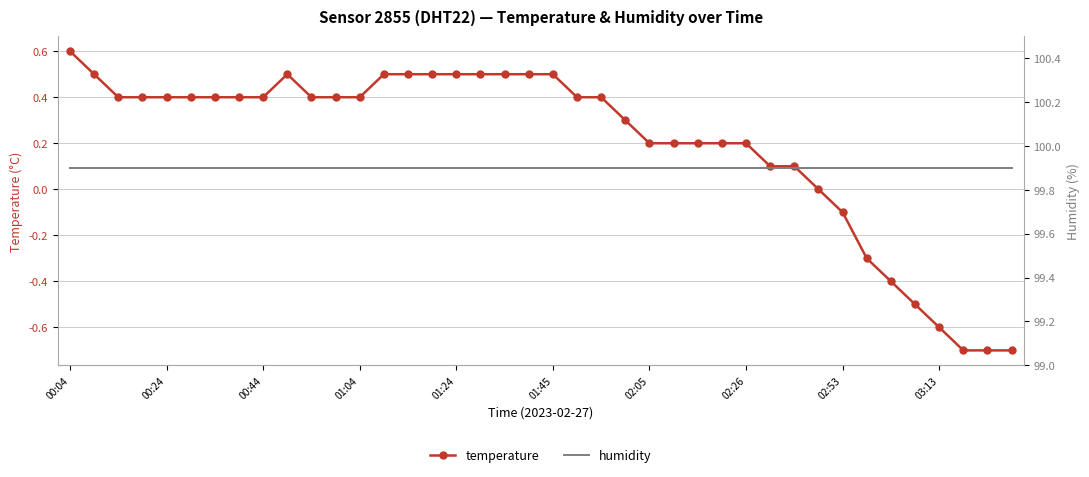

What is the total value across all series at 34?

99.5